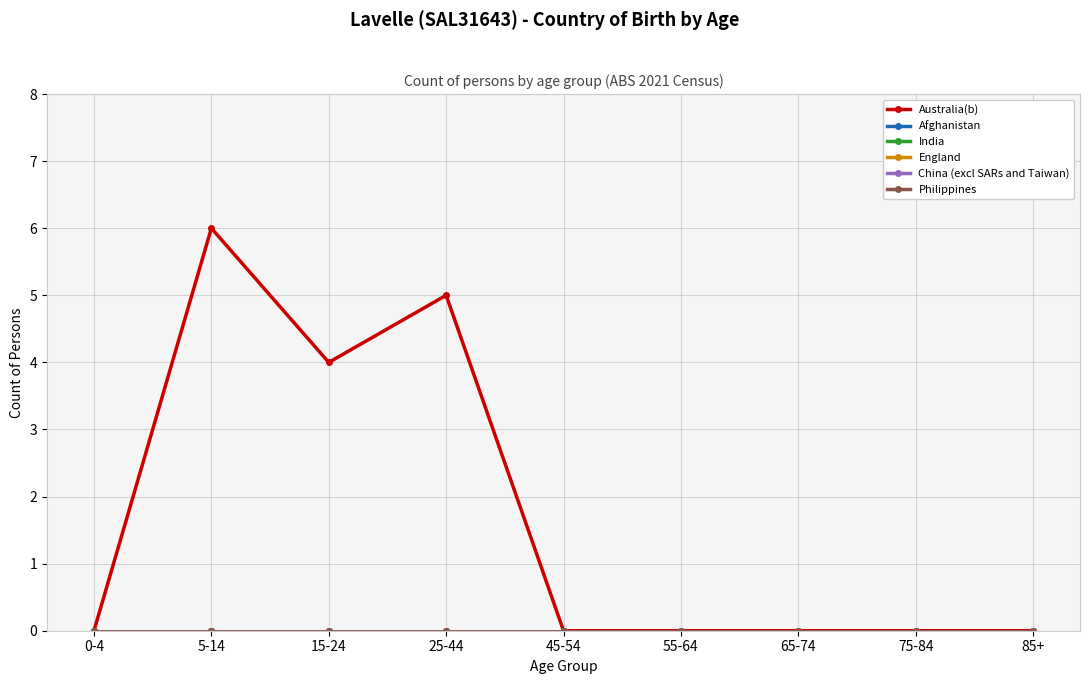

Does the chart have visible grid lines?

Yes